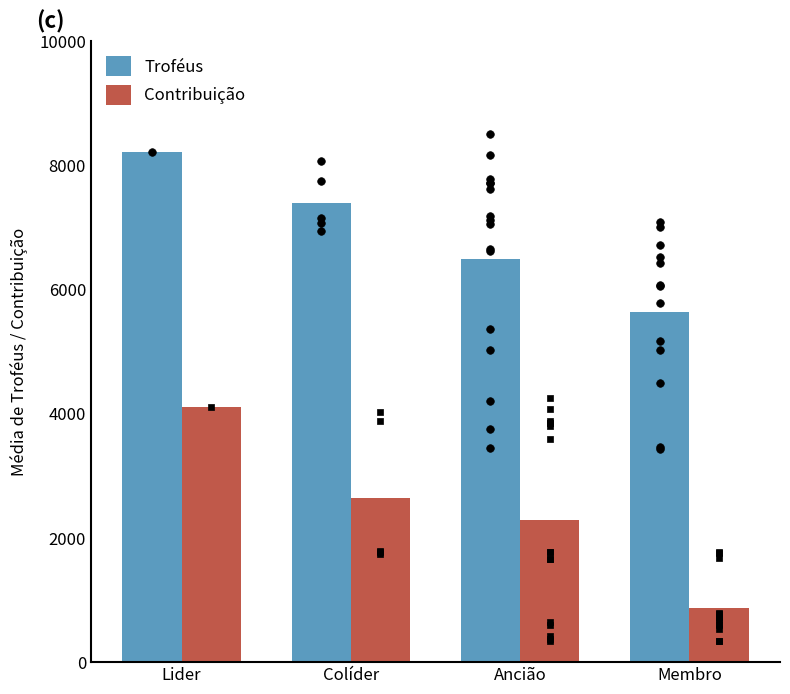

Which series has the widest spread of Y values?

Contribuição